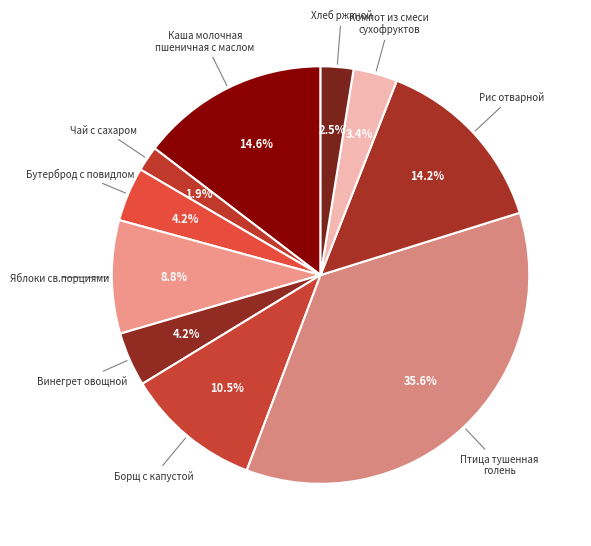

Does Хлеб ржаной represent more than half of the total?

No